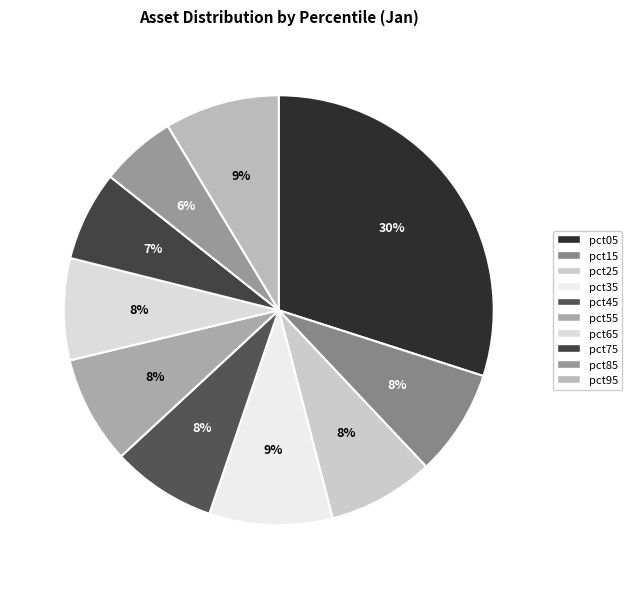

What percentage do pct55 and pct95 together represent?

16.8%